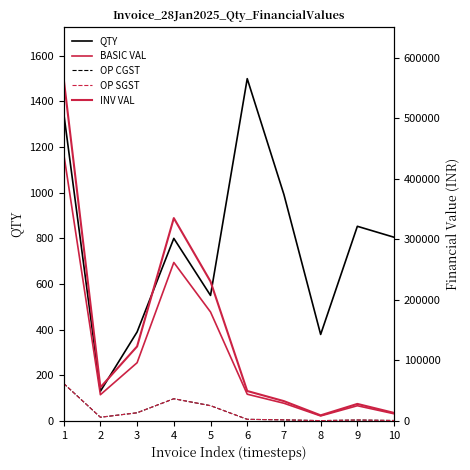

The OP CGST series shows 2646.9 at 6. True or false?

True